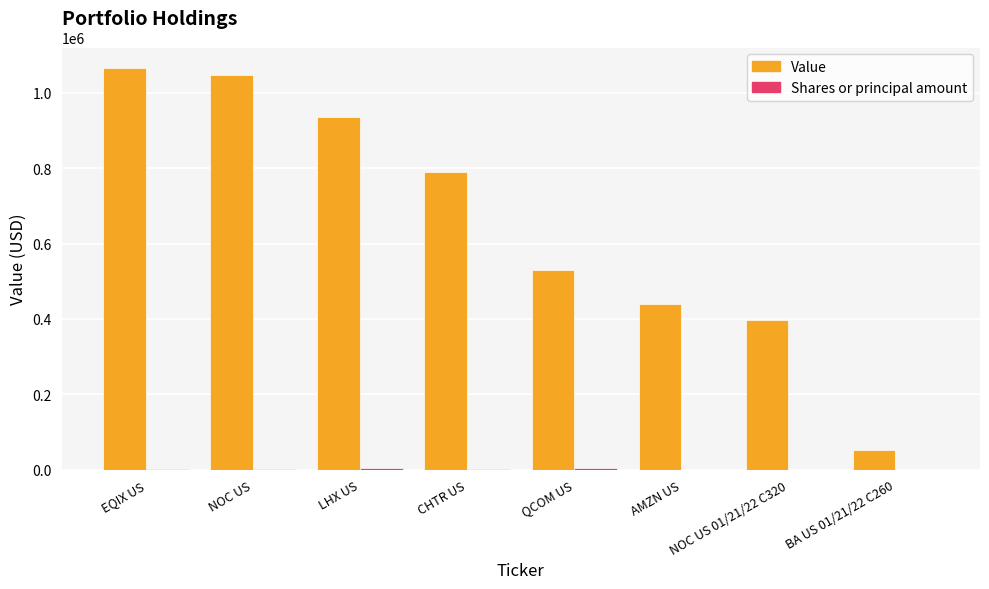

What is the greatest value displayed?

1067000